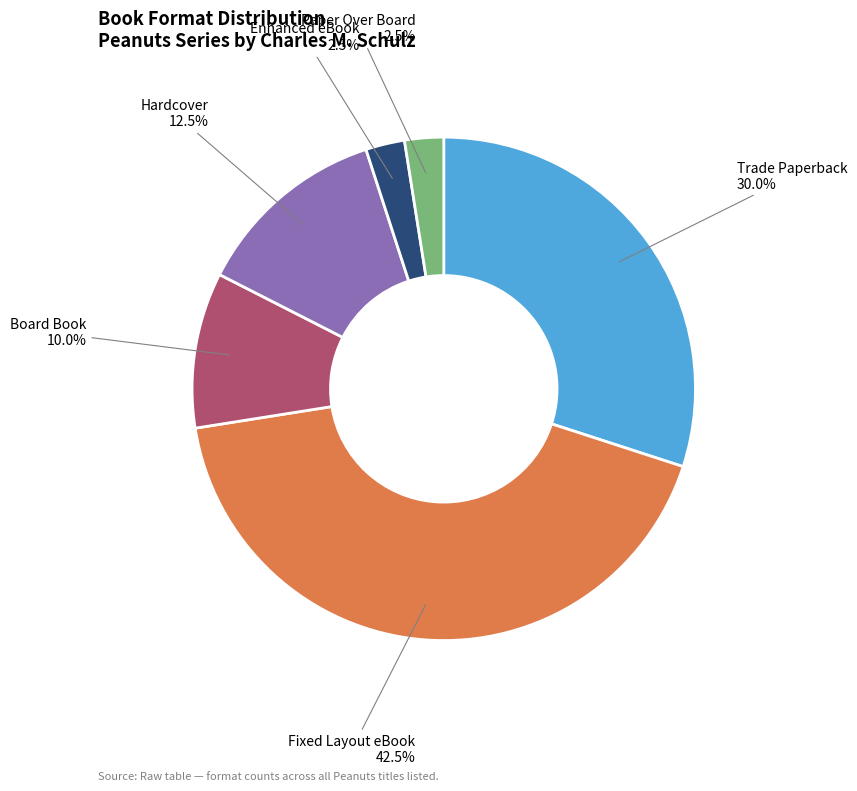

Is there a majority slice in this chart?

No